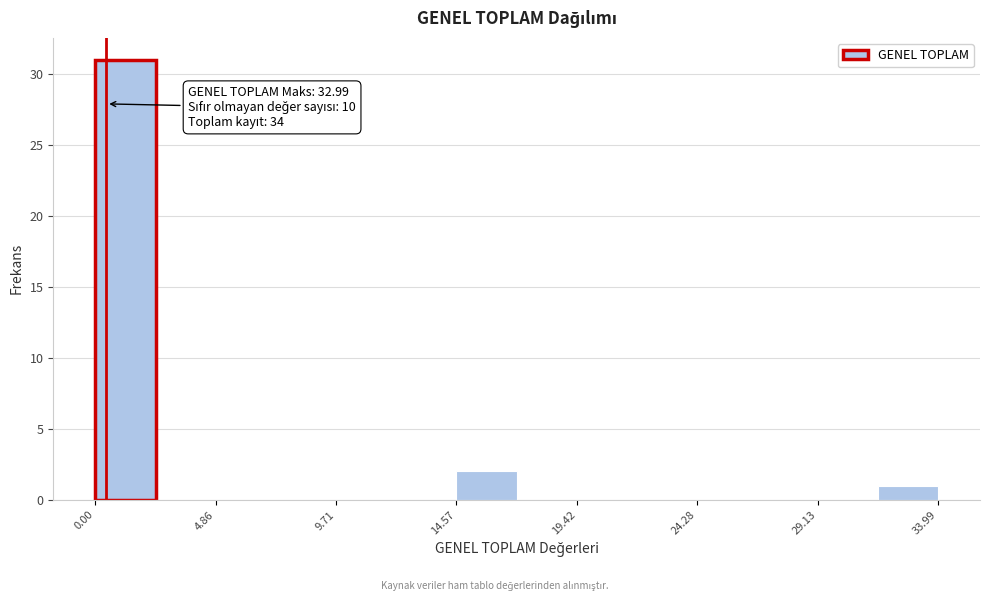

Which range on the x-axis has the tallest bar?

0.0 to 2.5